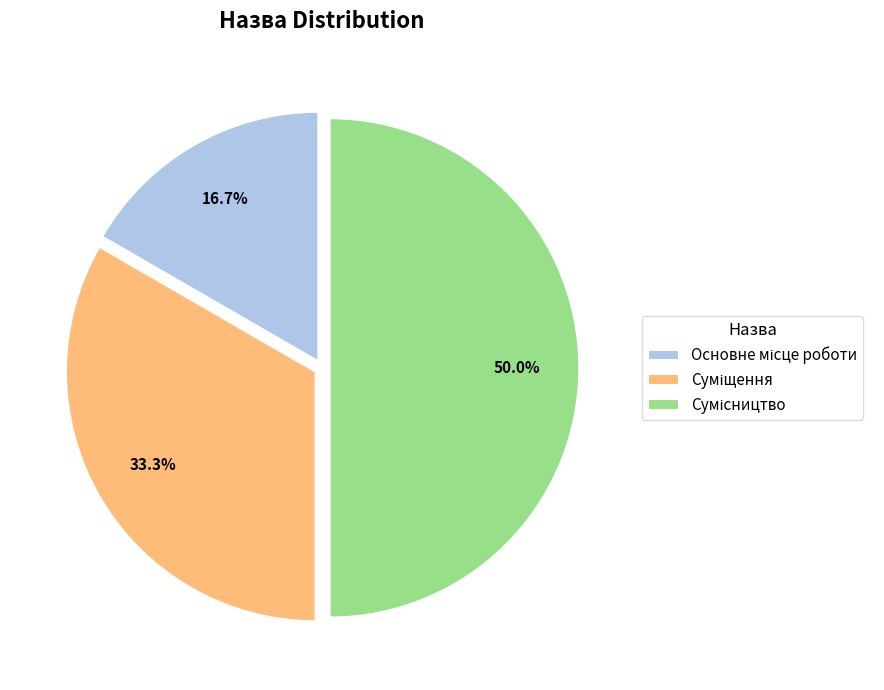

Combined, what portion of the pie is Сумісництво and Основне місце роботи?

66.7%